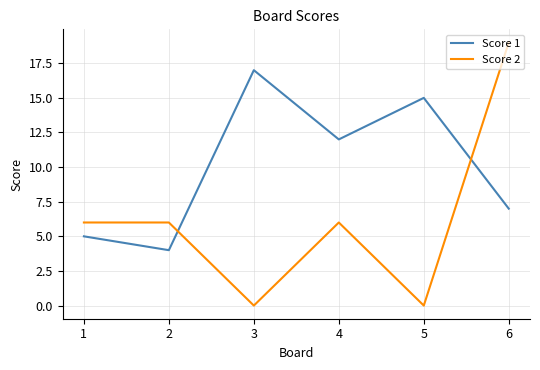

The value of Score 2 at 3 is -10. True or false?

False